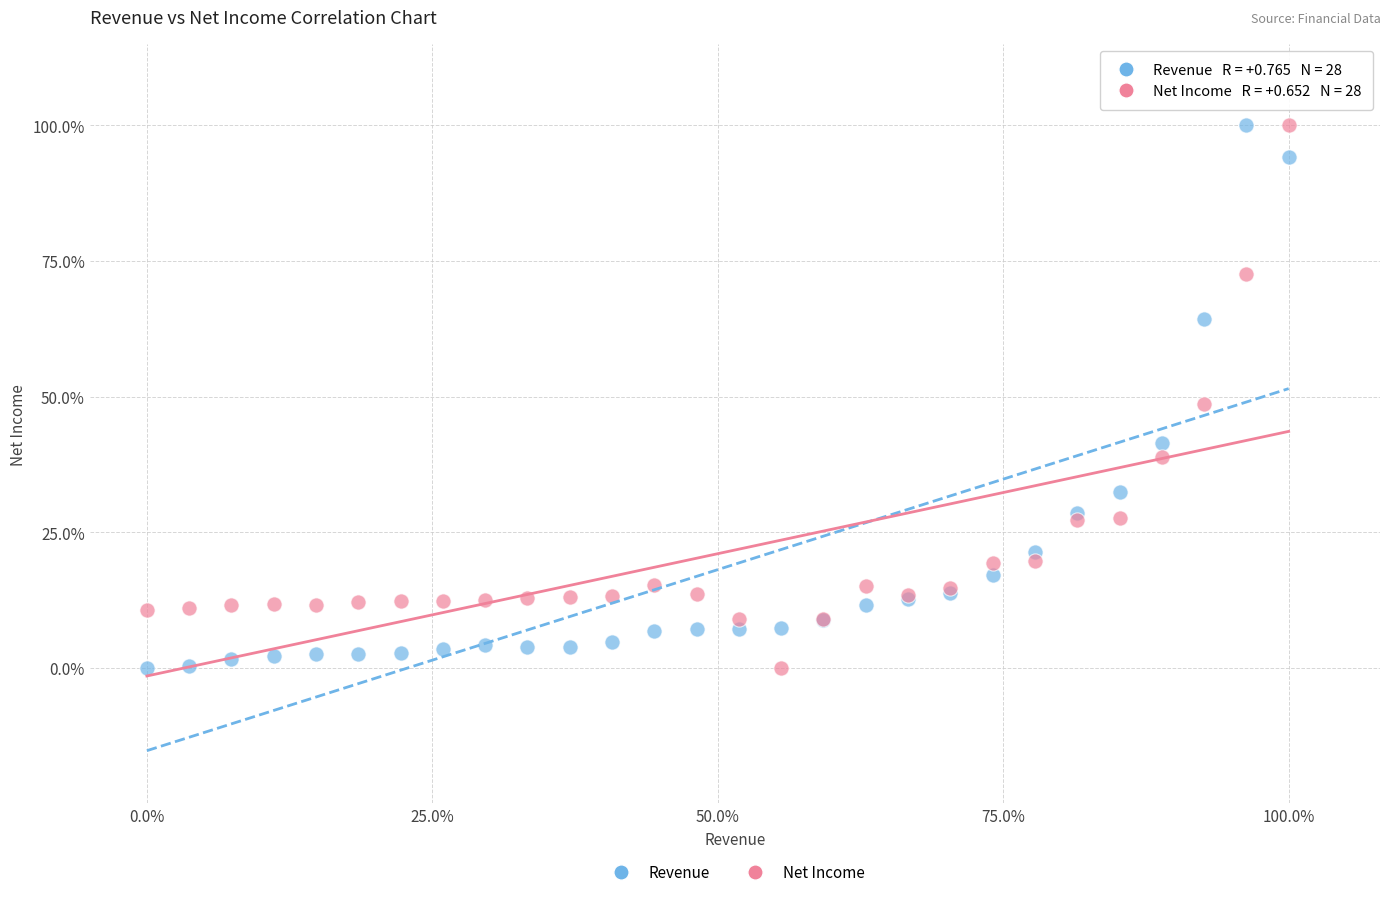

What are all the series names shown in the legend?

Revenue, Net Income